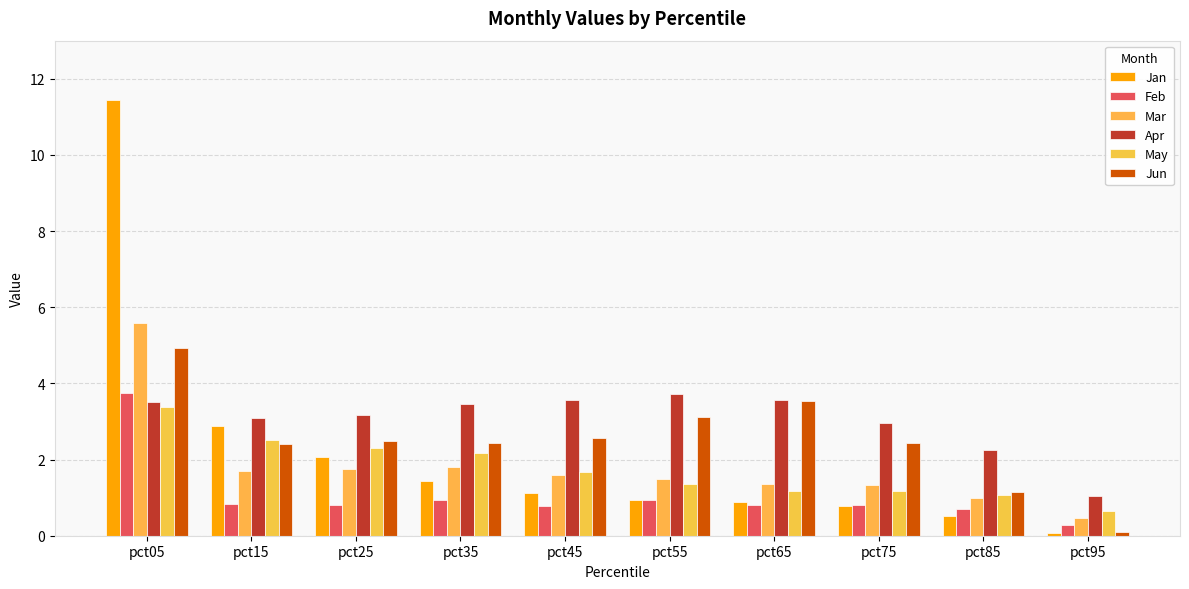

How many categories are shown in the chart?

10